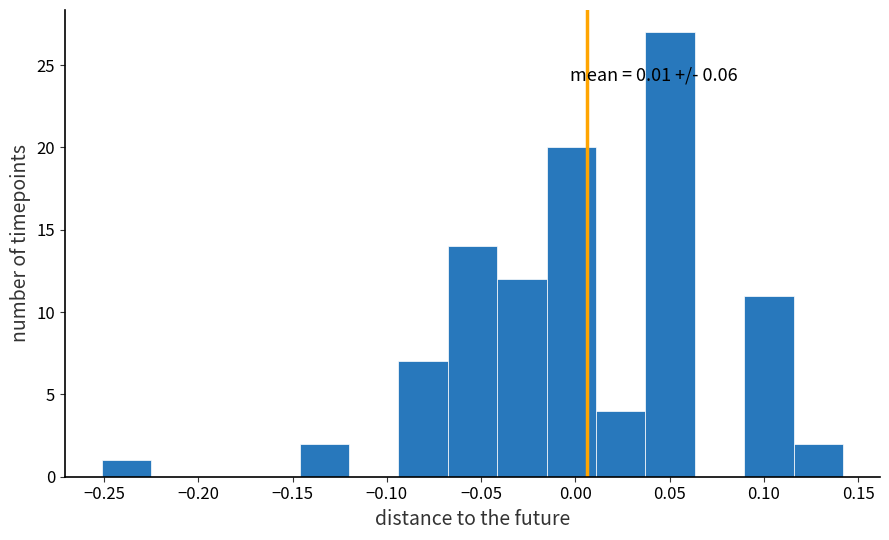

Over which range of the x-axis is the bar tallest?

0.035 to 0.065